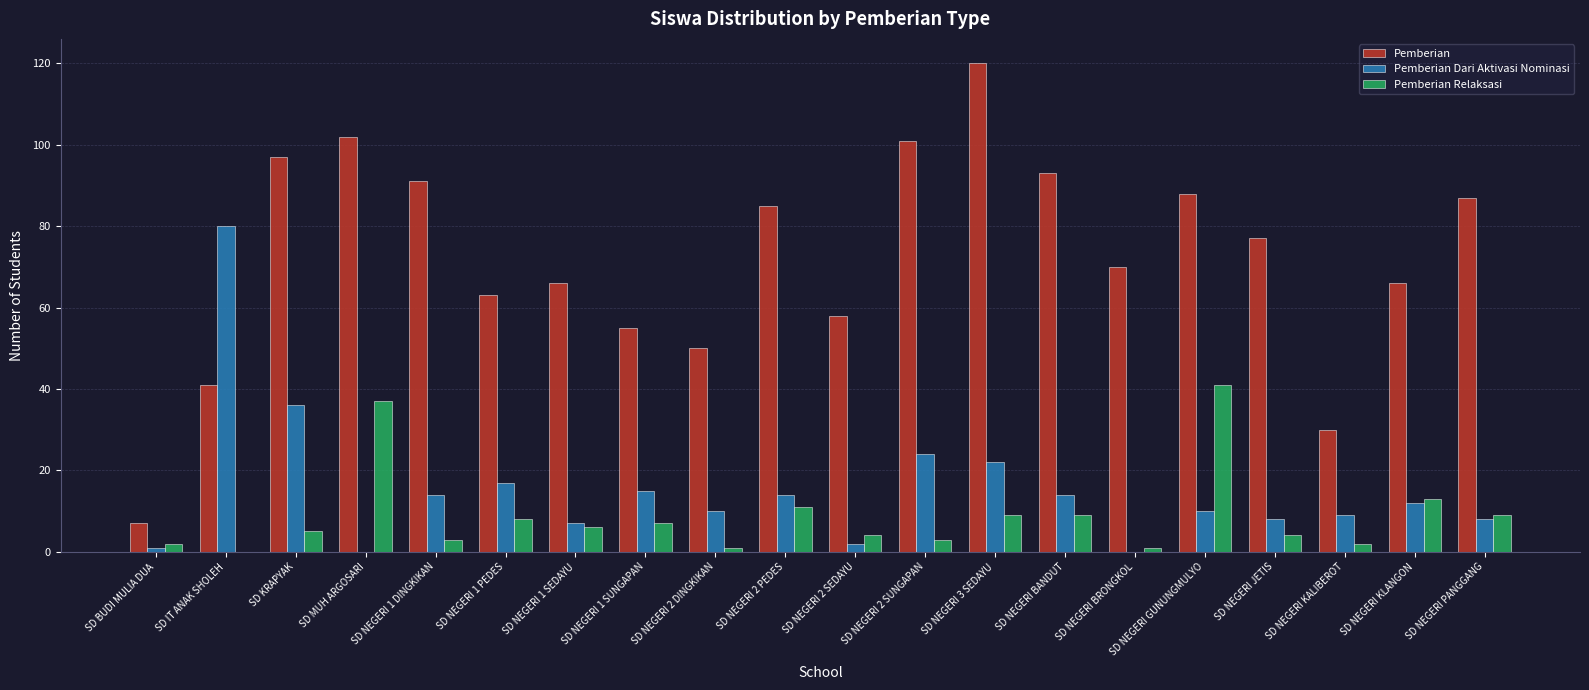

How many series are shown in this chart?

3